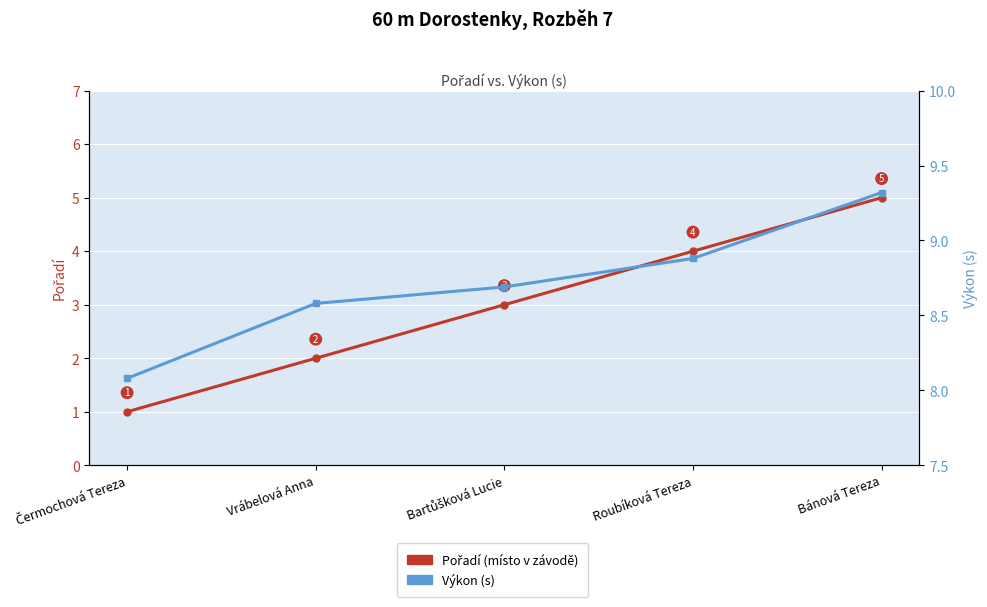

At which label does Výkon (s) reach its peak?

Bánová Tereza